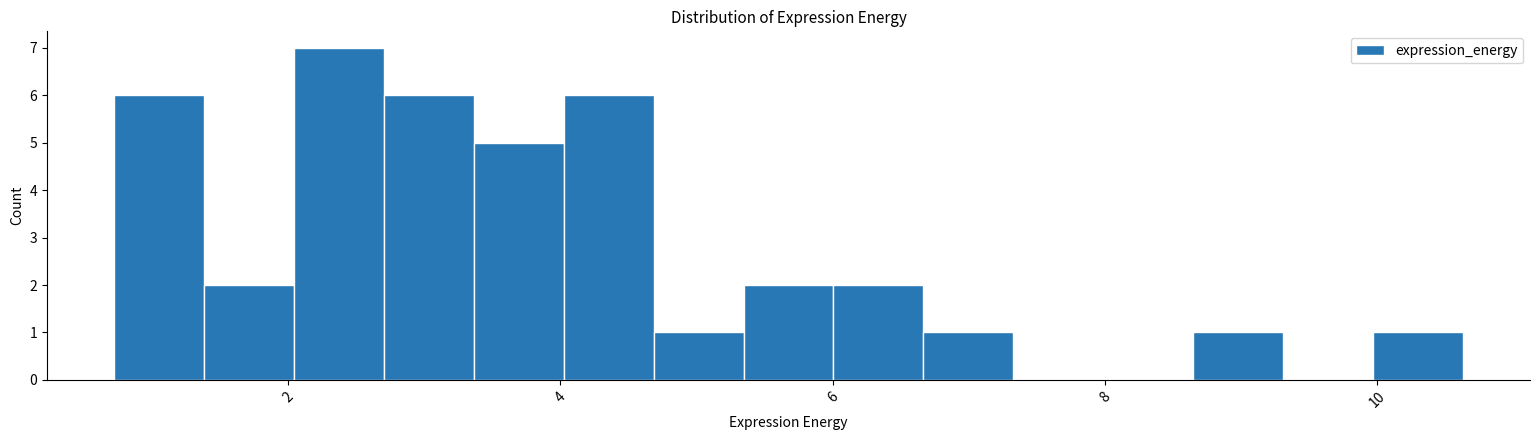

Around what value on the x-axis is the tallest bar? Give the approximate position of its centre, as read against the axis.

2.4